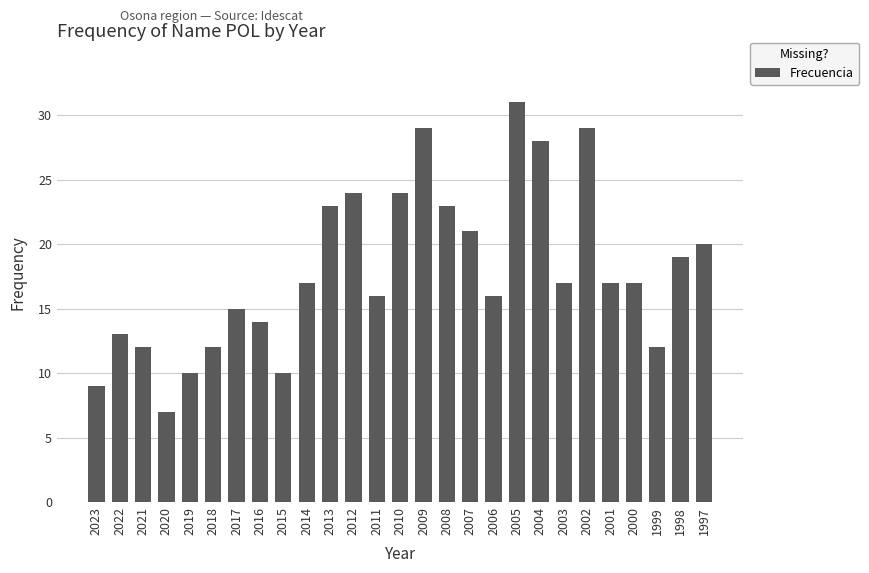

What is the value of the 17th bar from the left?

21